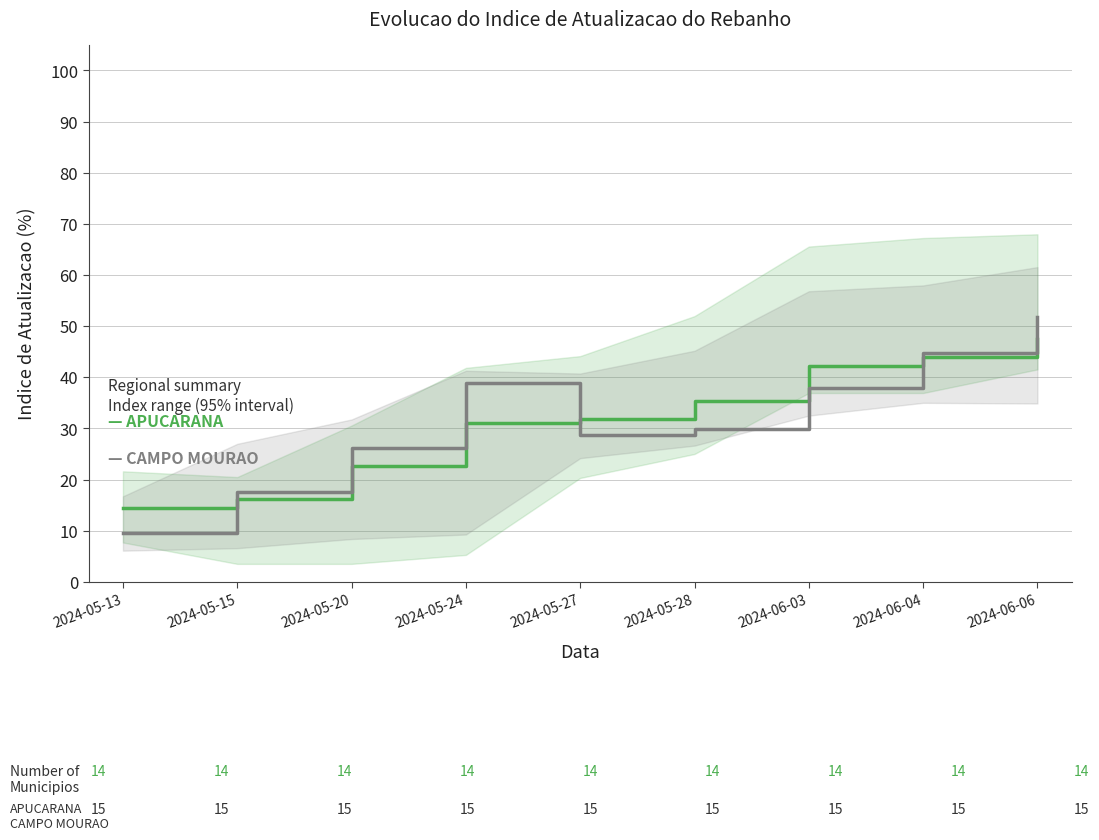

What is the sum of the APUCARANA values at 2024-05-24 and 2024-05-28?

66.3